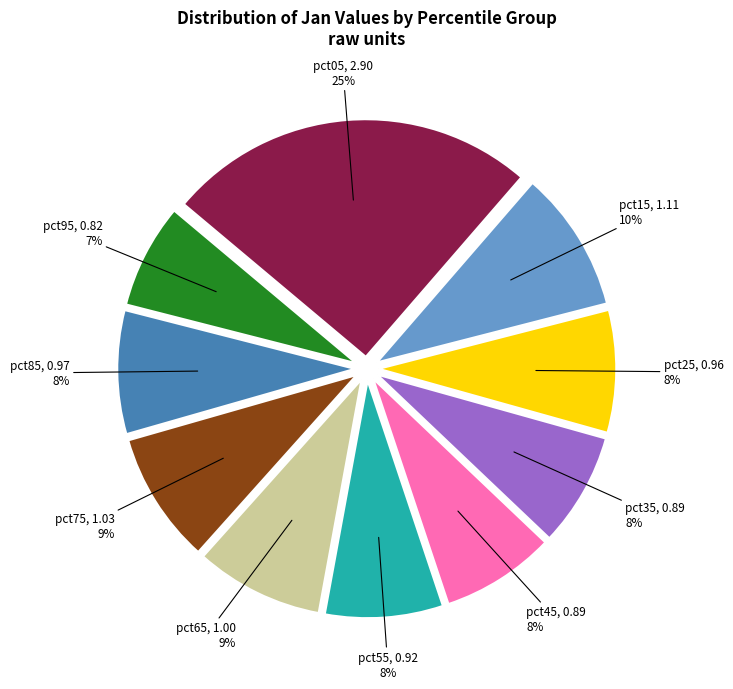

What percentage is the pct05 slice, to the nearest percent?

25%